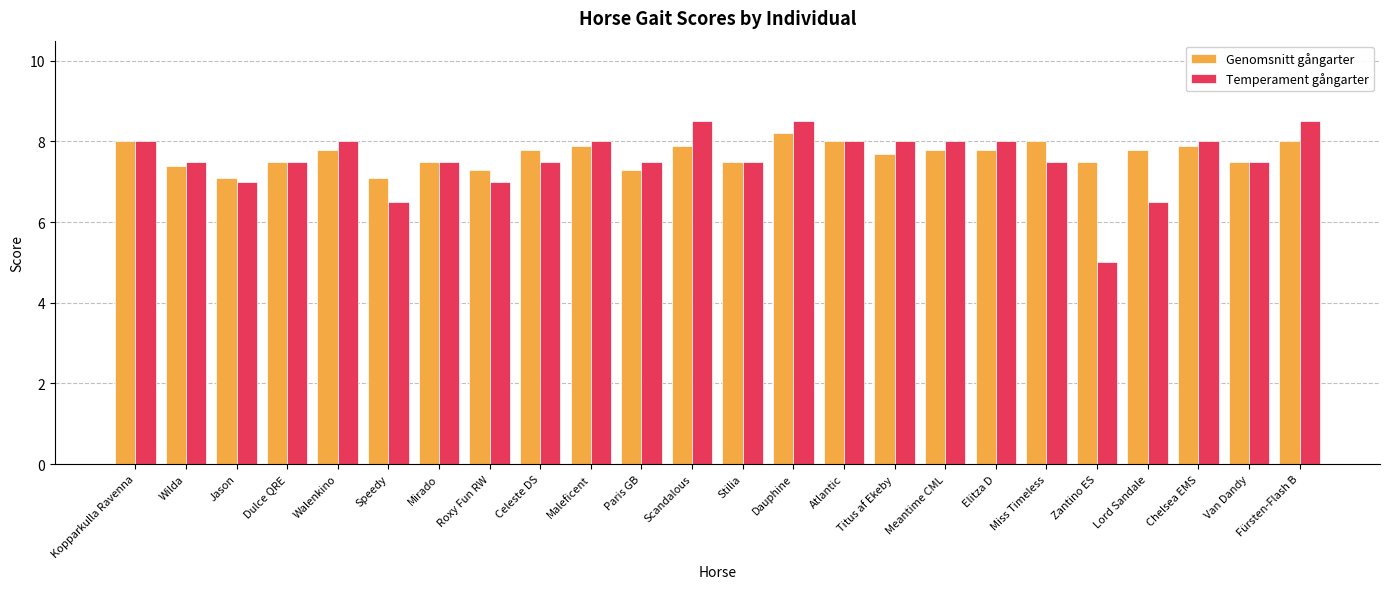

Which series has the largest total across all categories?

Genomsnitt gångarter